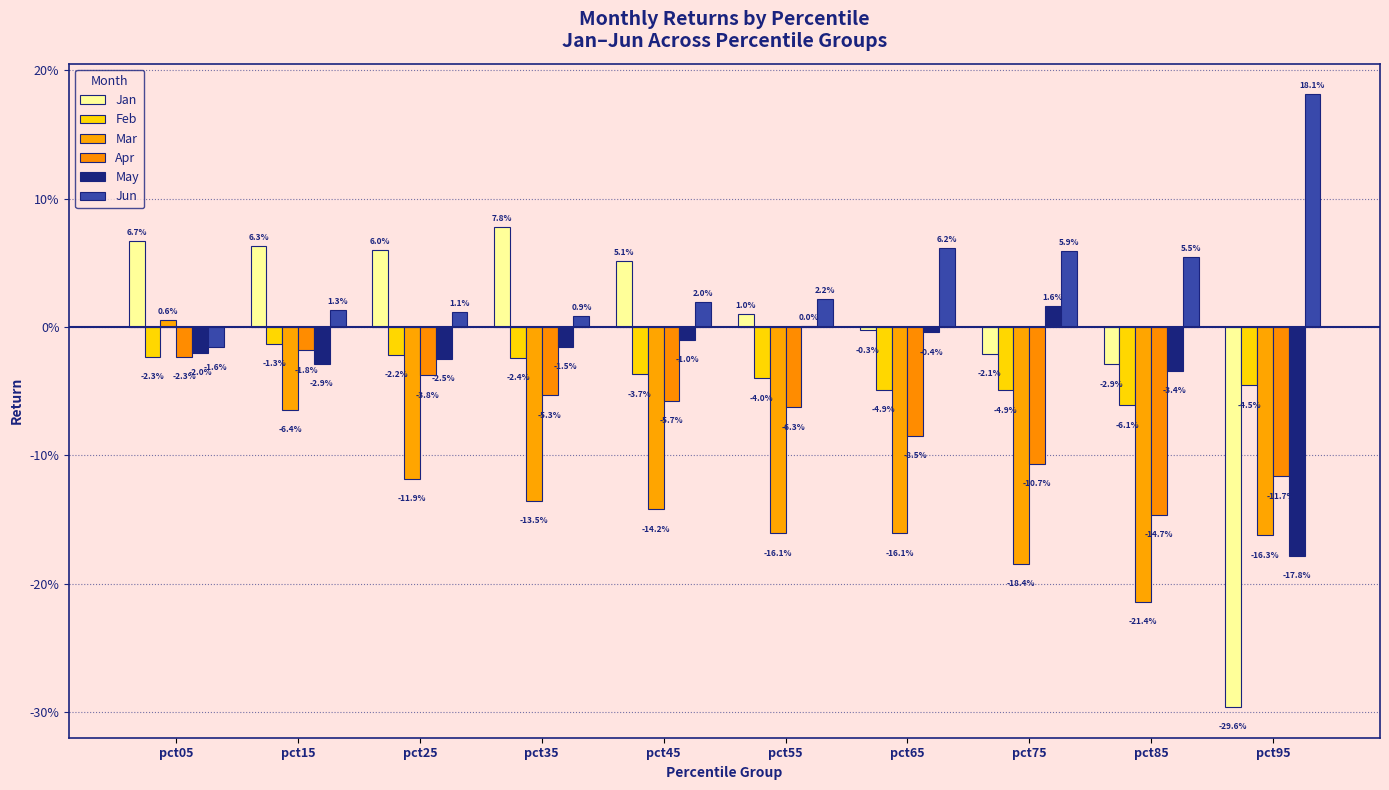

At which label does Apr reach its peak?

pct15